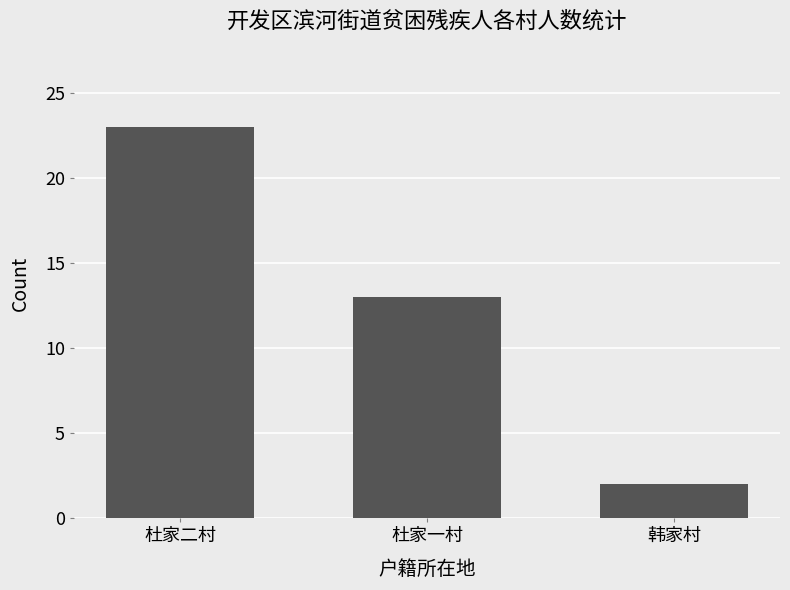

What is the sum of all values?

38